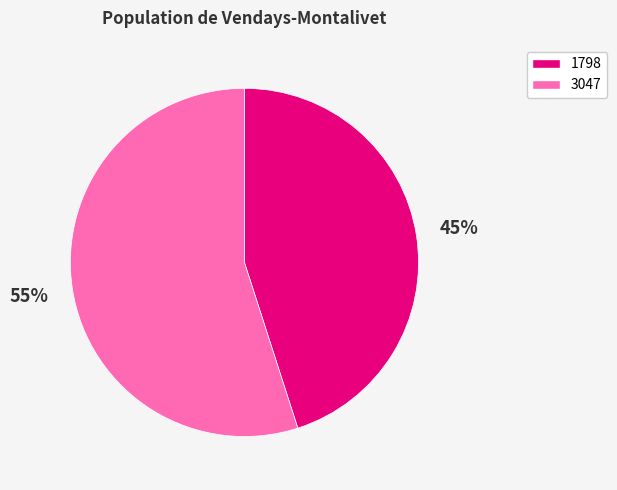

Rank the categories by value from highest to lowest.

3047, 1798